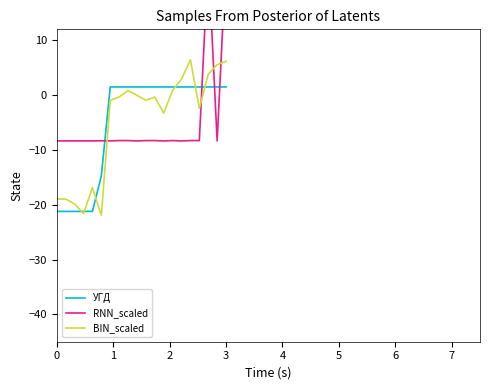

What is the average value of the RNN_scaled series?

-5.0